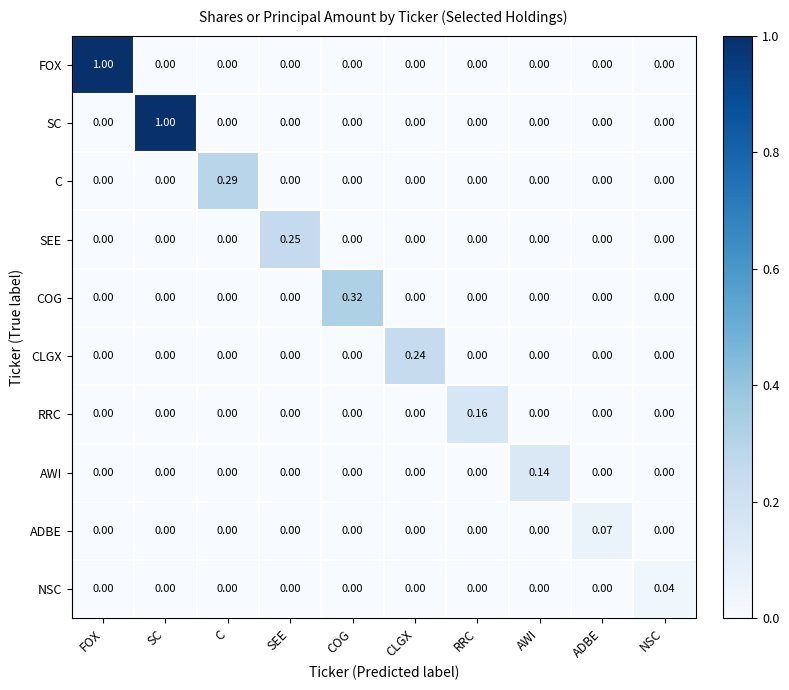

Is the value of SEE at SEE greater than the value of RRC at C?

Yes